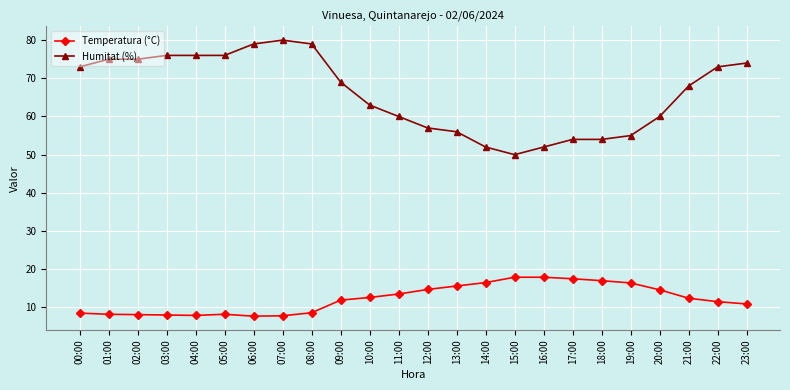

Where is Humitat (%) nearest to the value 65?

10:00